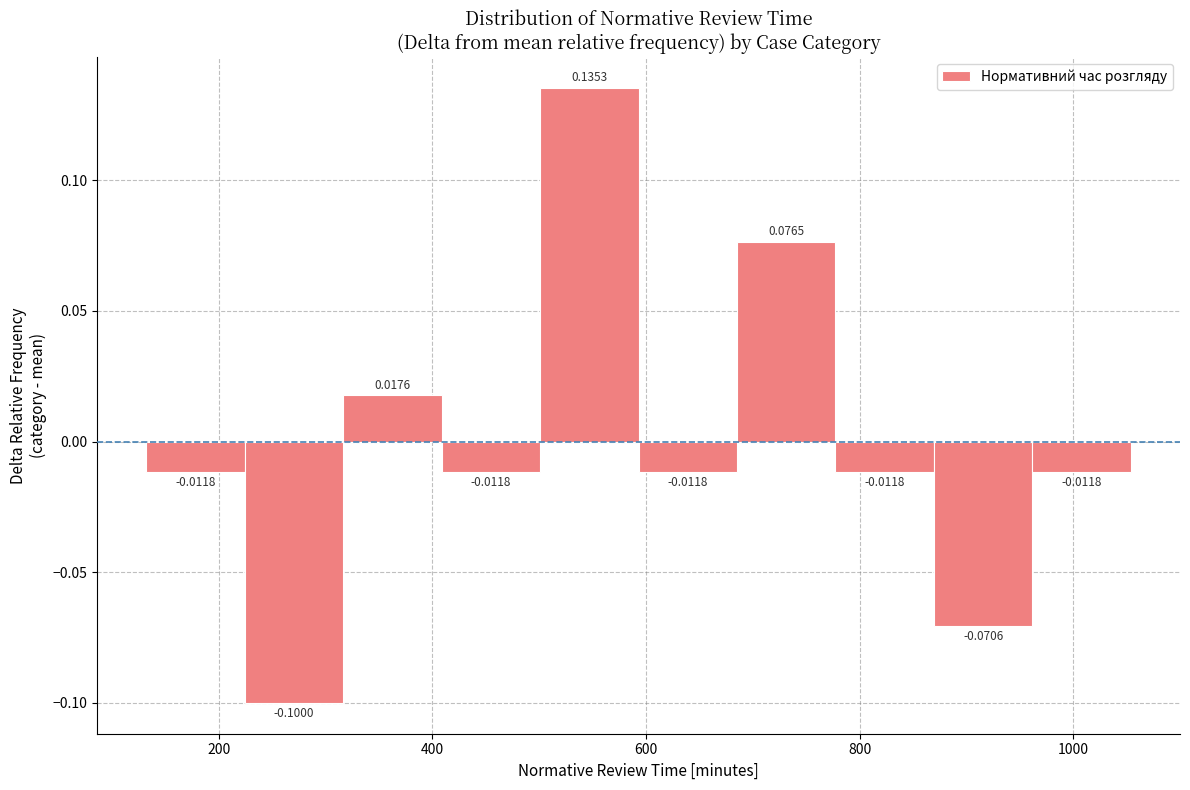

Reading left to right, transcribe this chart: for each bar, give the range it covers on the x-axis and its height. The bar edges are not printed on the chart, so give them approximately, as read against the axis.

140 to 220: -0.0118
220 to 320: -0.1000
320 to 400: 0.0176
400 to 500: -0.0118
500 to 600: 0.1353
600 to 680: -0.0118
680 to 780: 0.0765
780 to 860: -0.0118
860 to 960: -0.0706
960 to 1060: -0.0118